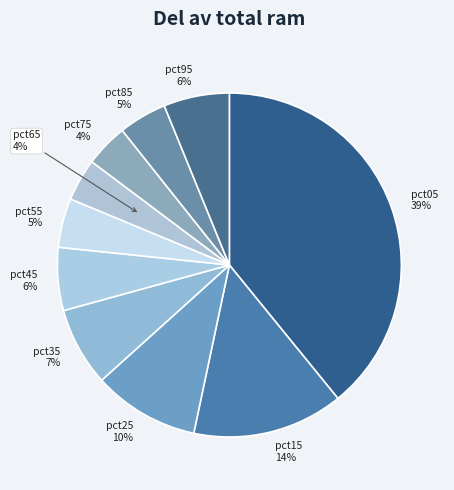

Is it true that pct75 is 13% of the pie?

False